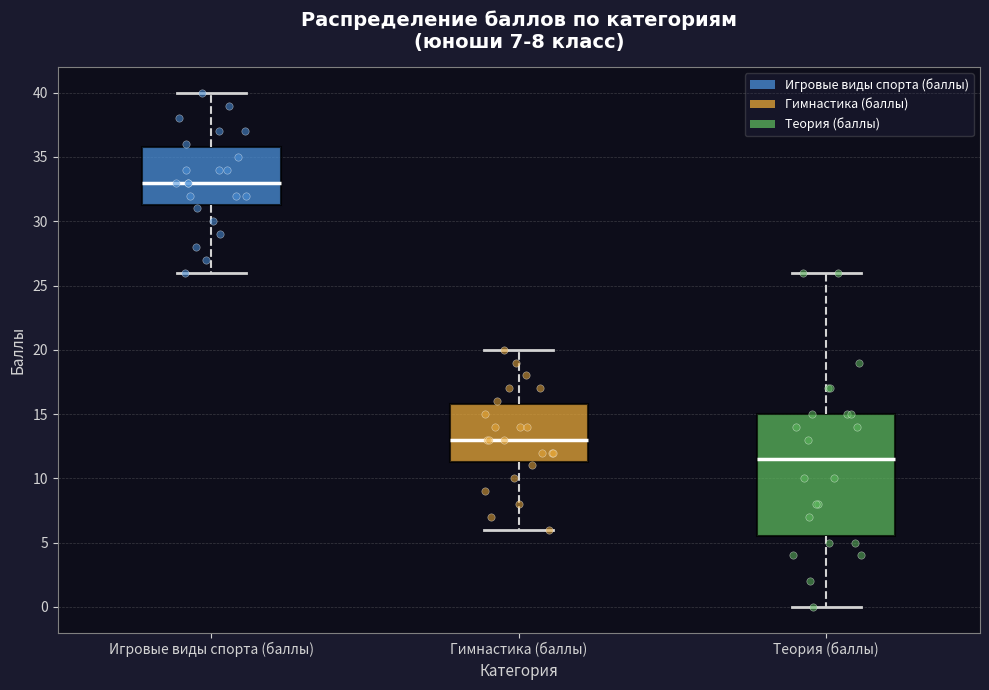

Which box's median line is the lowest?

Теория (баллы)